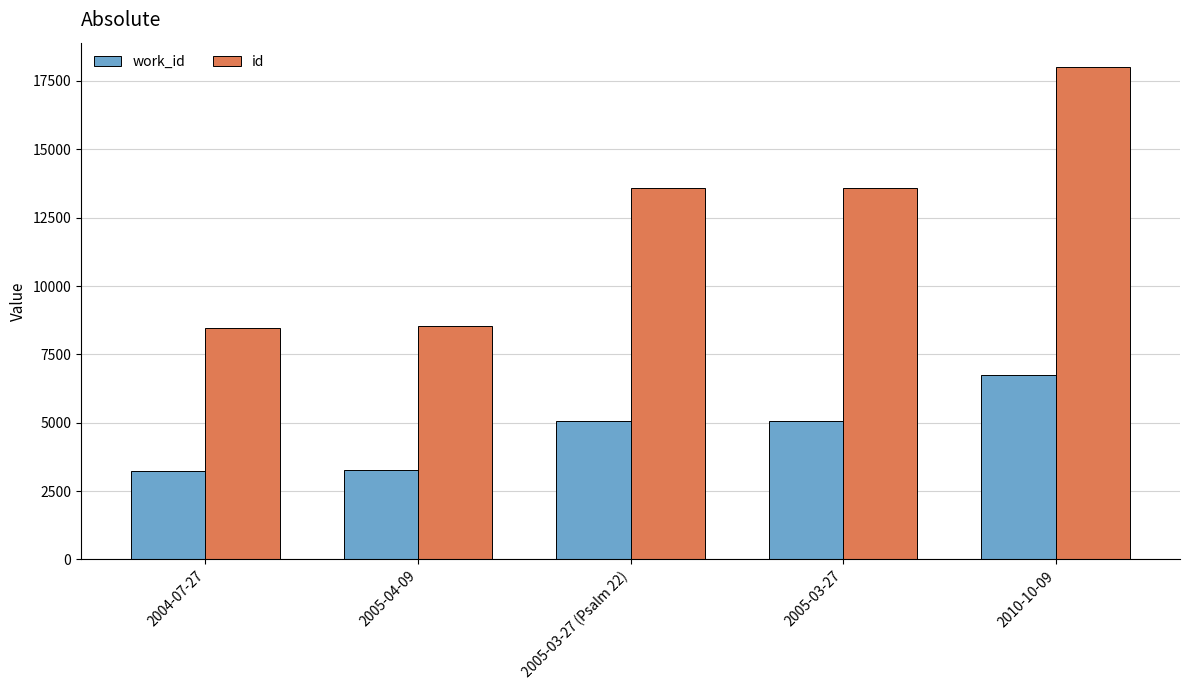

What is the lowest value of the work_id series?

3227